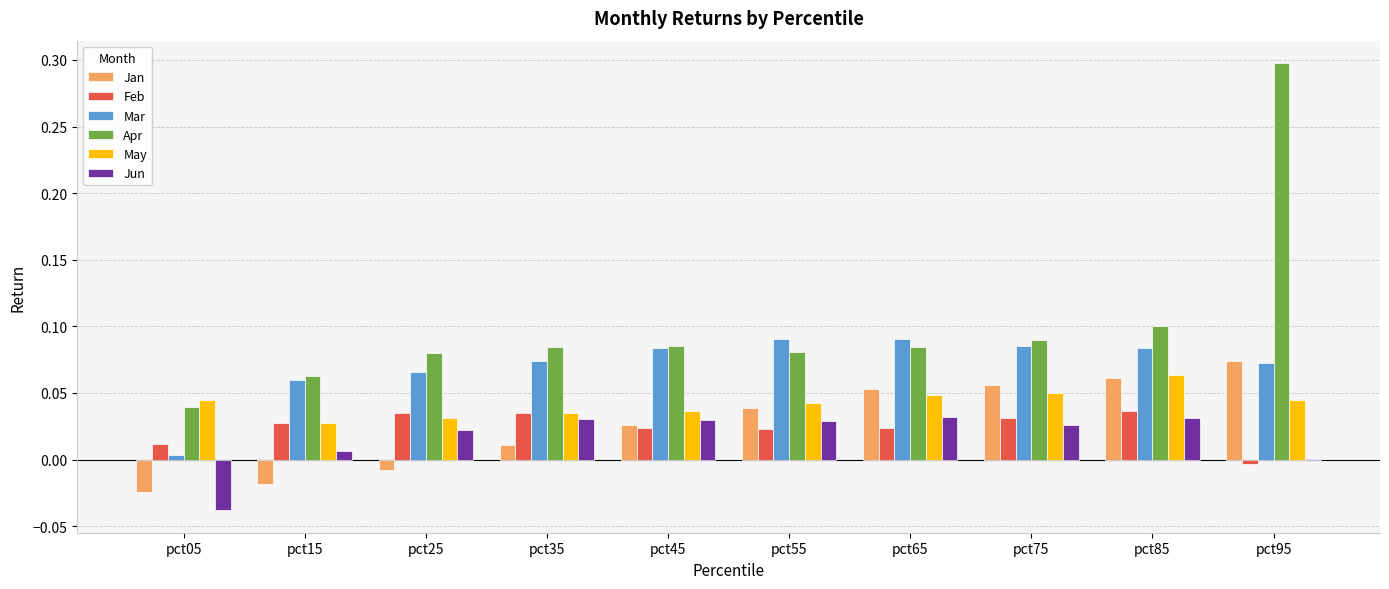

Are the bars horizontal?

No